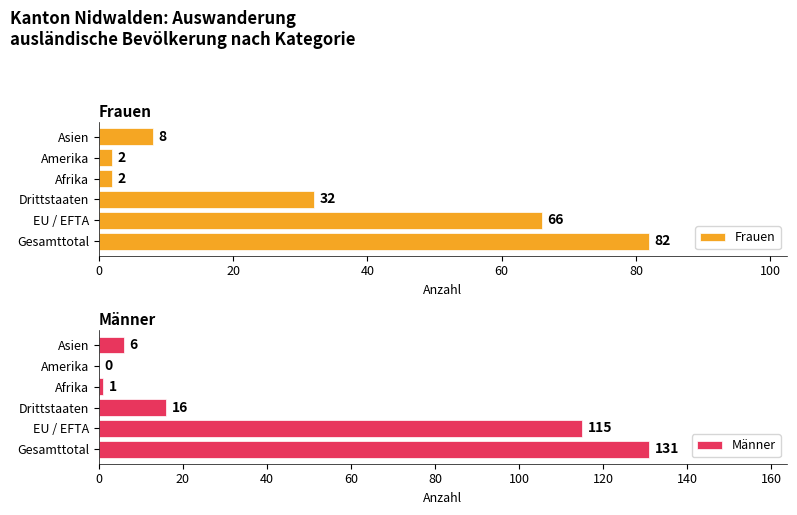

At which label is Frauen closest to 42?

Drittstaaten